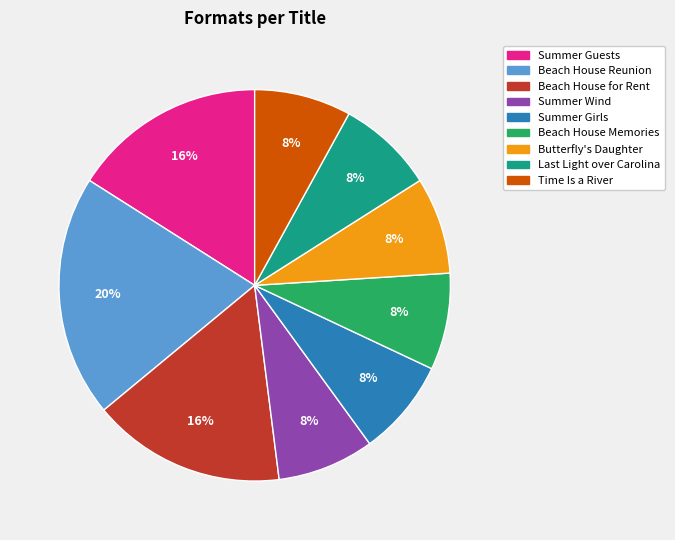

True or false: Summer Girls accounts for 8% of the total.

True